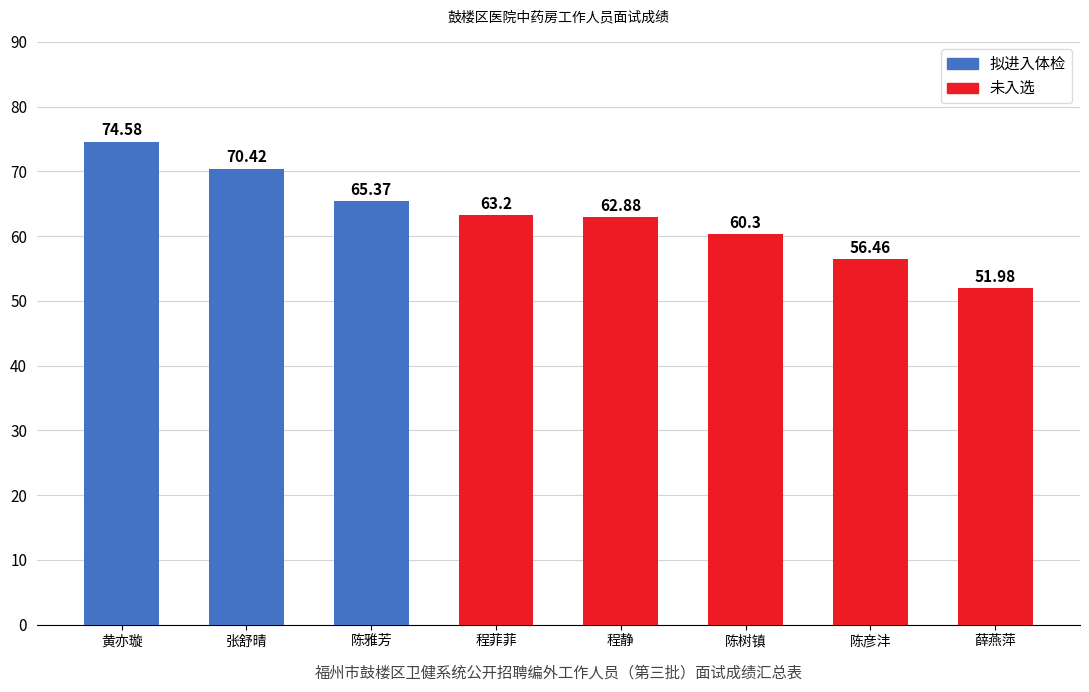

Reading right to left, extract all data points from this chart.

52.0	56.5	60.3	62.9	63.2	65.4	70.4	74.6